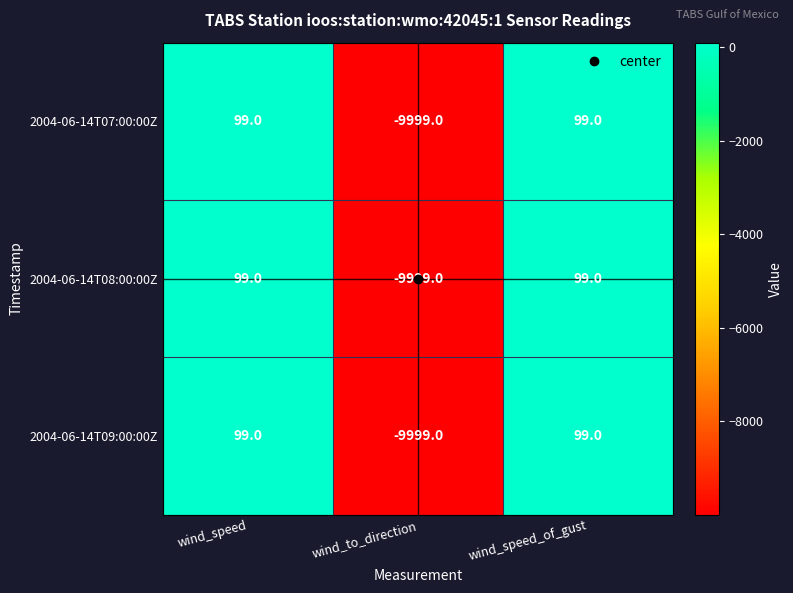

What is the total value across all series at wind_to_direction?

-29997